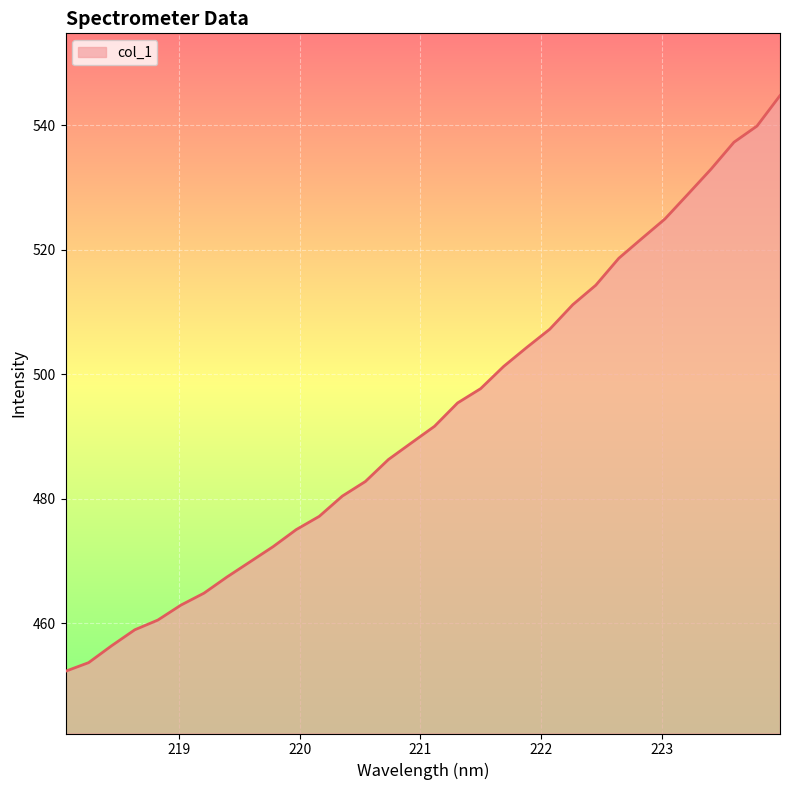

What is the difference between the maximum and minimum values?

92.5